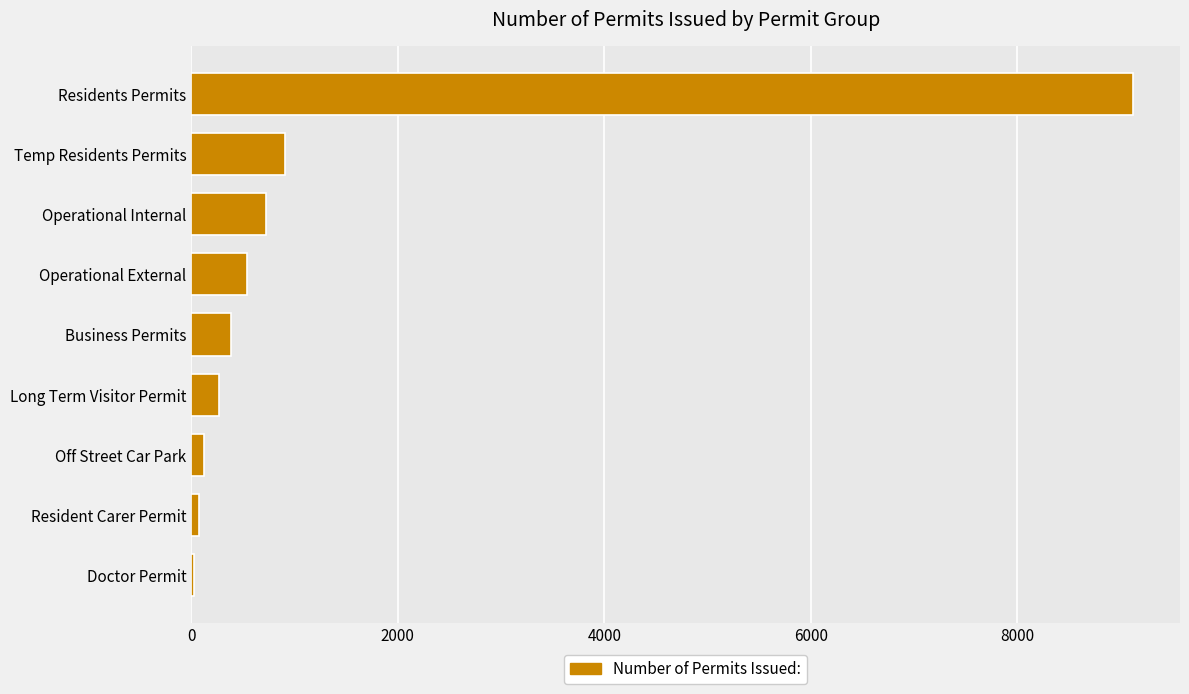

The chart shows a value of 196 at Temp Residents Permits. True or false?

False